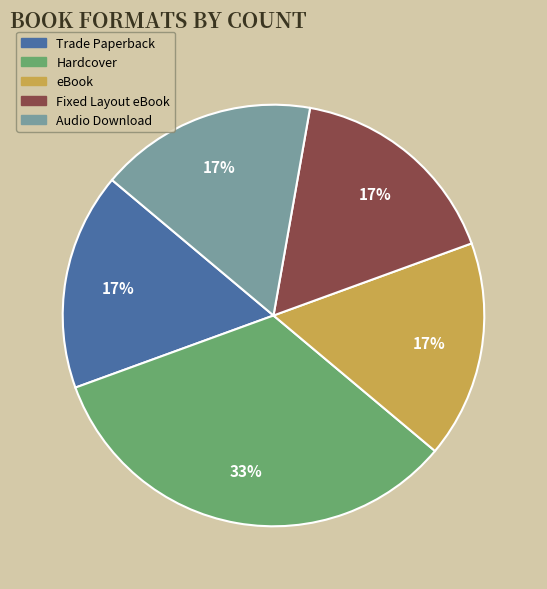

Is there a majority slice in this chart?

No